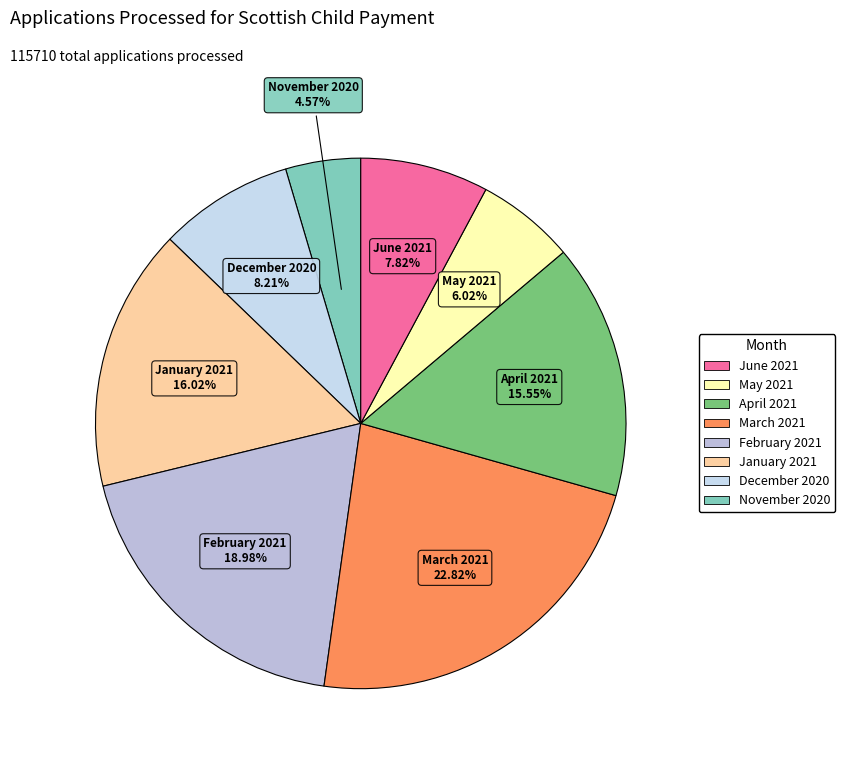

Which category has the biggest portion of the pie?

March 2021